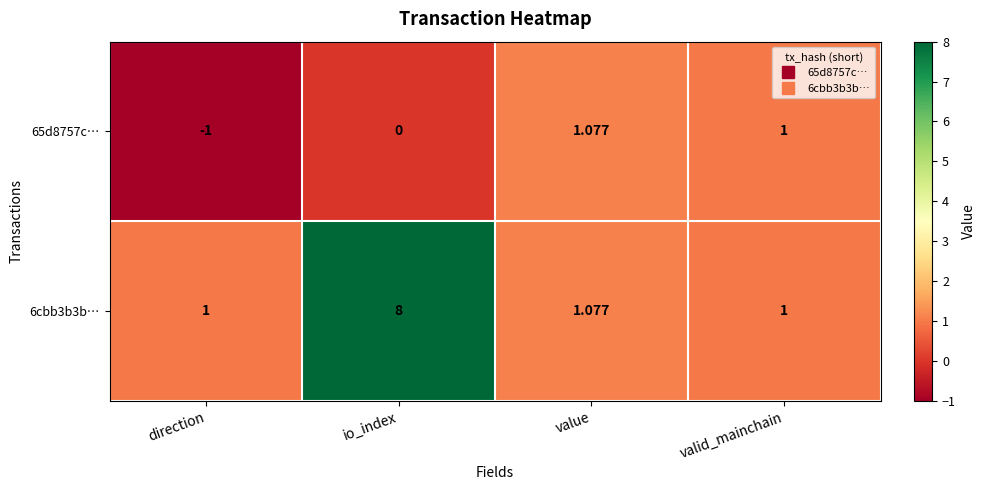

Is the value of 65d8757c… at io_index greater than the value of 6cbb3b3b… at value?

No